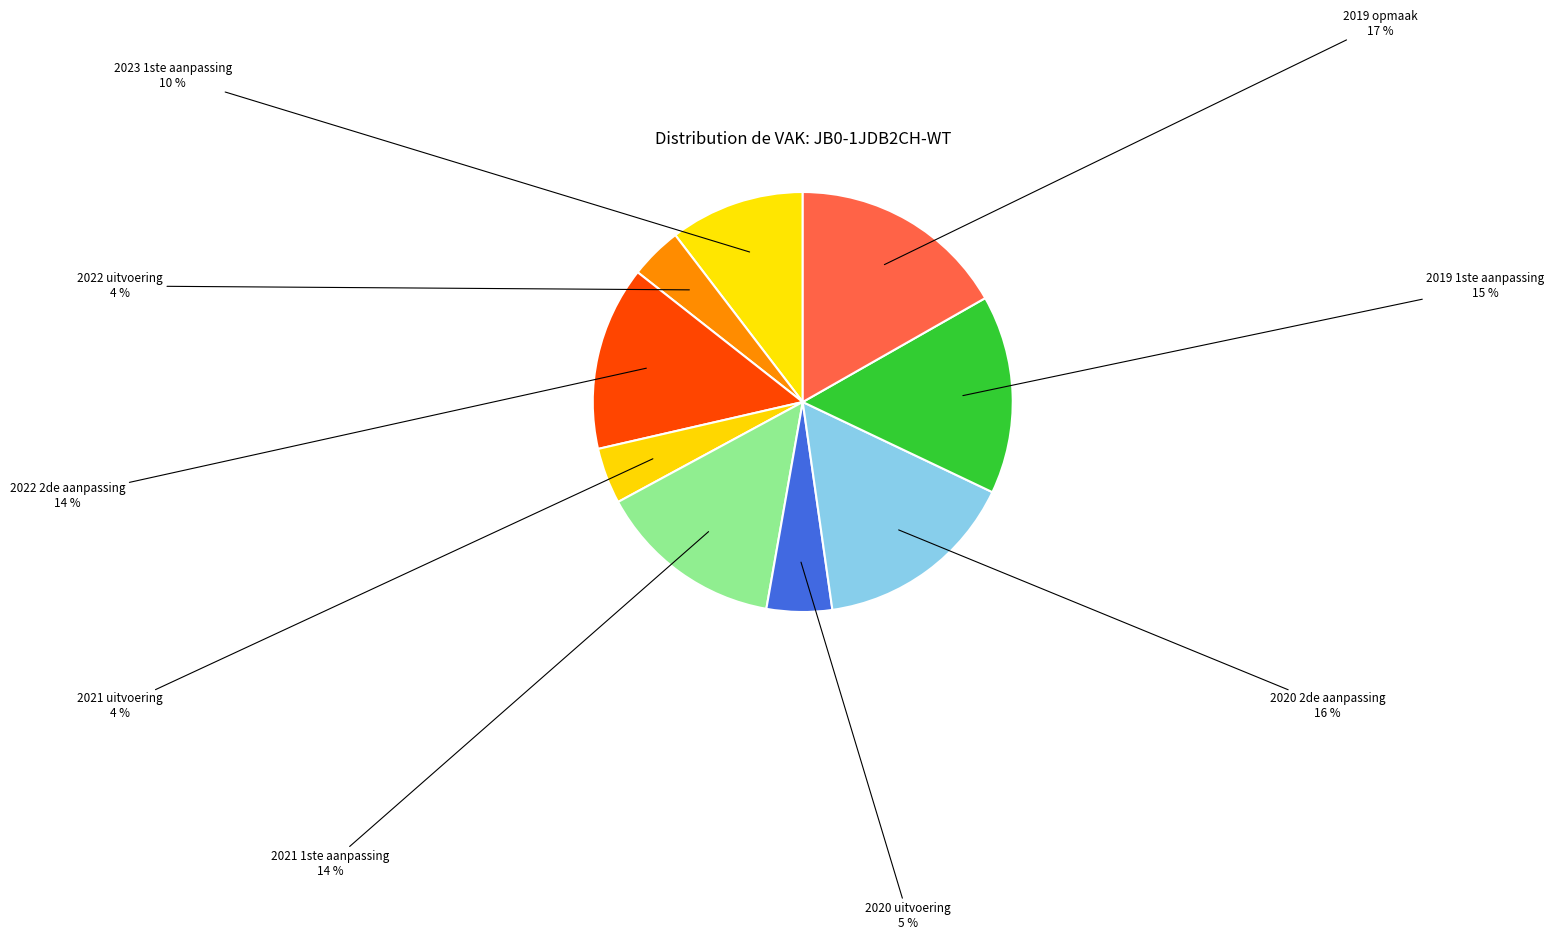

What is the largest slice in the pie chart?

2019 opmaak